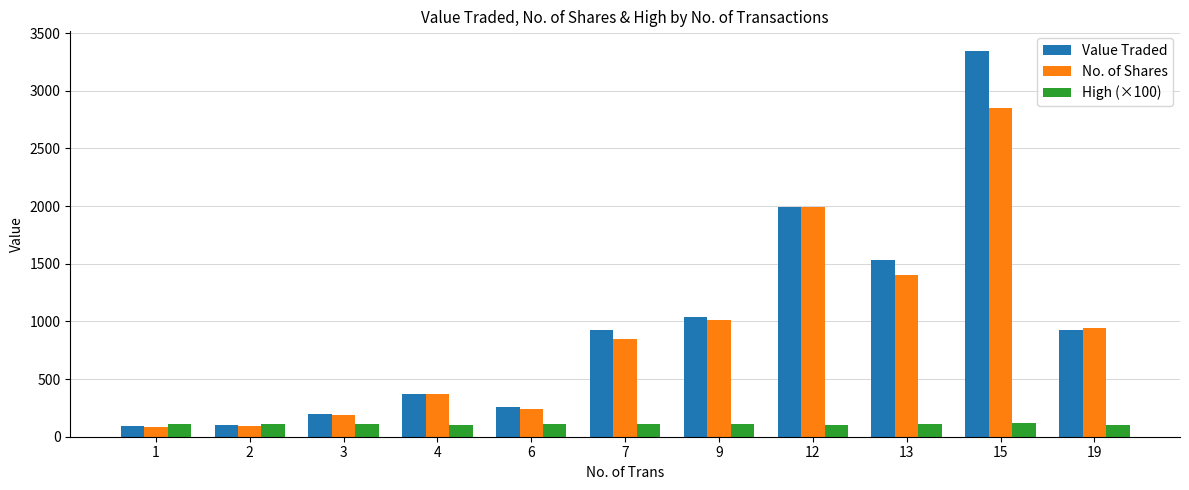

Read the Value Traded value at 19.

923.0